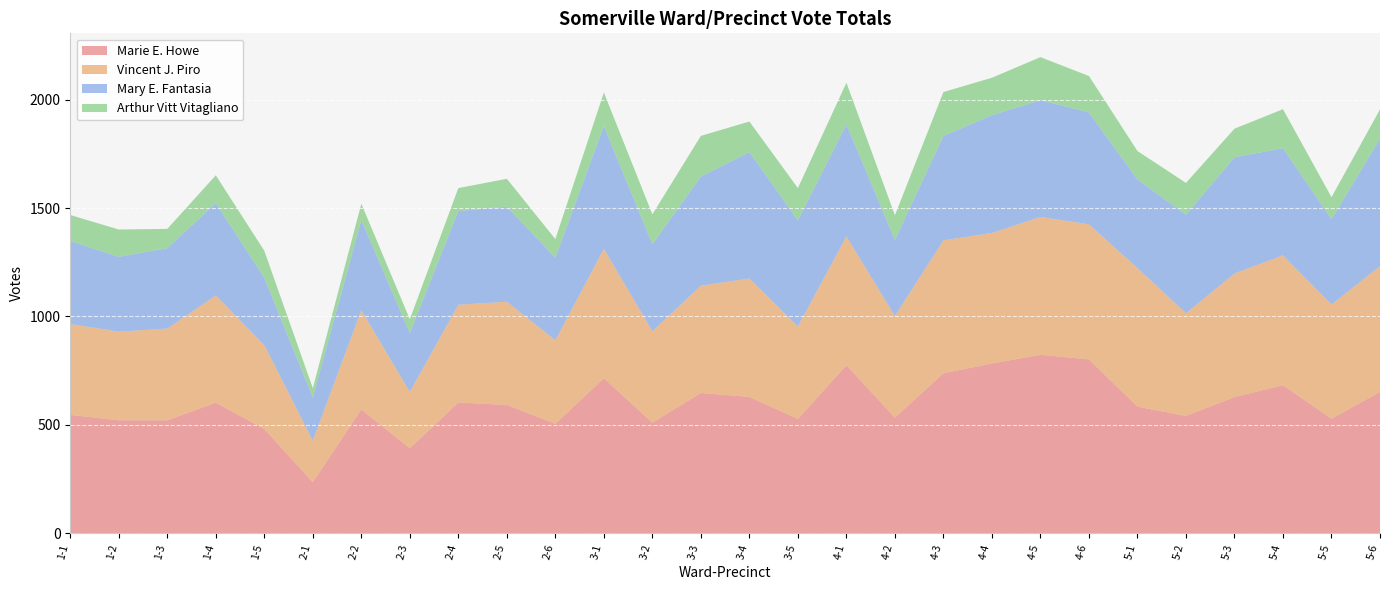

Reading right to left, list all the values displayed in this chart.

Marie E. Howe: 5-6=652	5-5=528	5-4=683	5-3=628	5-2=541	5-1=584	4-6=802	4-5=823	4-4=783	4-3=738	4-2=533	4-1=775	3-5=527	3-4=629	3-3=647	3-2=510	3-1=715	2-6=505	2-5=592	2-4=603	2-3=392	2-2=571	2-1=235	1-5=481	1-4=602	1-3=521	1-2=521	1-1=546
Vincent J. Piro: 5-6=580	5-5=527	5-4=599	5-3=570	5-2=474	5-1=639	4-6=623	4-5=636	4-4=602	4-3=613	4-2=469	4-1=594	3-5=427	3-4=546	3-3=495	3-2=422	3-1=597	2-6=385	2-5=476	2-4=451	2-3=260	2-2=458	2-1=192	1-5=387	1-4=495	1-3=423	1-2=409	1-1=419
Mary E. Fantasia: 5-6=588	5-5=393	5-4=494	5-3=536	5-2=454	5-1=409	4-6=516	4-5=539	4-4=543	4-3=482	4-2=351	4-1=516	3-5=489	3-4=583	3-3=503	3-2=401	3-1=566	2-6=381	2-5=439	2-4=432	2-3=271	2-2=416	2-1=199	1-5=310	1-4=426	1-3=371	1-2=345	1-1=383
Arthur Vitt Vitagliano: 5-6=135	5-5=102	5-4=180	5-3=132	5-2=147	5-1=131	4-6=168	4-5=198	4-4=173	4-3=202	4-2=114	4-1=193	3-5=149	3-4=141	3-3=188	3-2=138	3-1=155	2-6=86	2-5=128	2-4=106	2-3=64	2-2=75	2-1=43	1-5=125	1-4=128	1-3=89	1-2=126	1-1=120